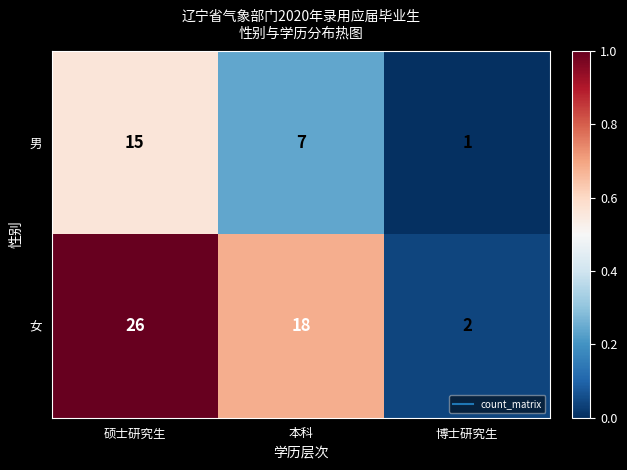

What is the difference between the 女 values at 硕士研究生 and 本科?

8